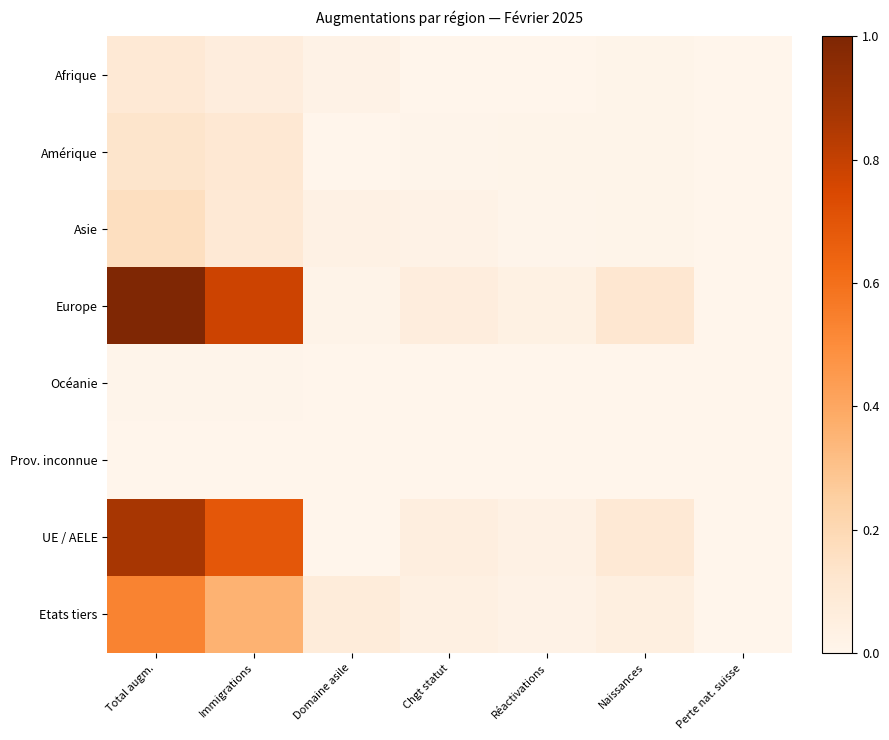

Between Perte nat. suisse and Chgt statut, which is larger?

Chgt statut